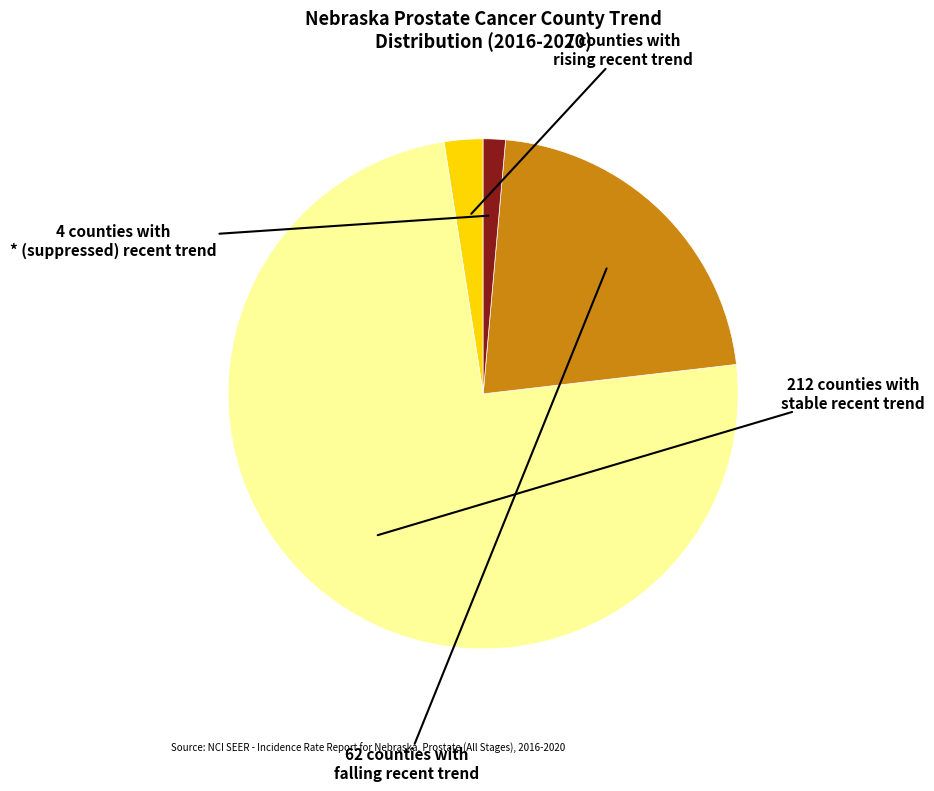

Is there a majority slice in this chart?

Yes